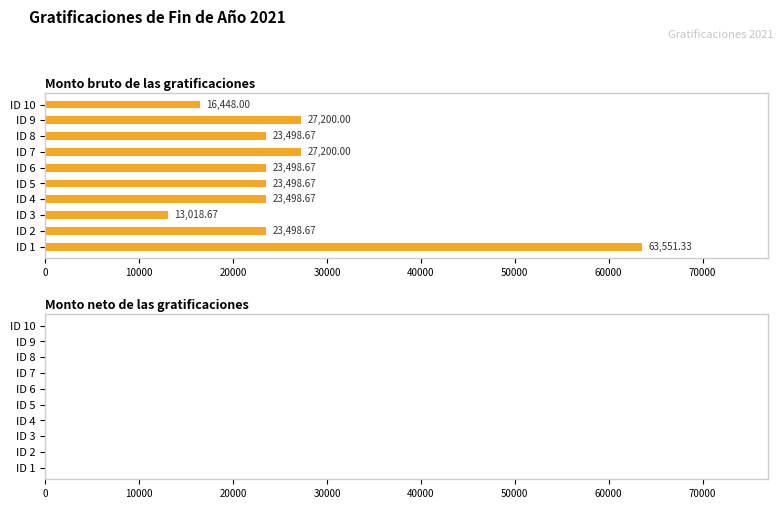

What is the sum of the values at ID 8 and ID 1?

87050.0